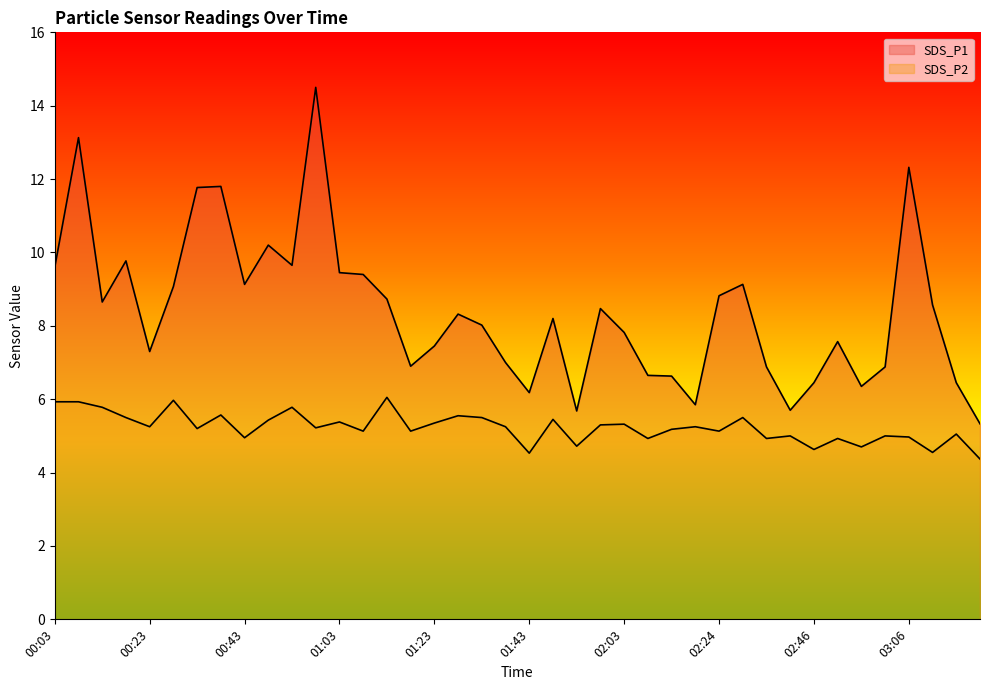

At how many categories does at least one series exceed 14?

1